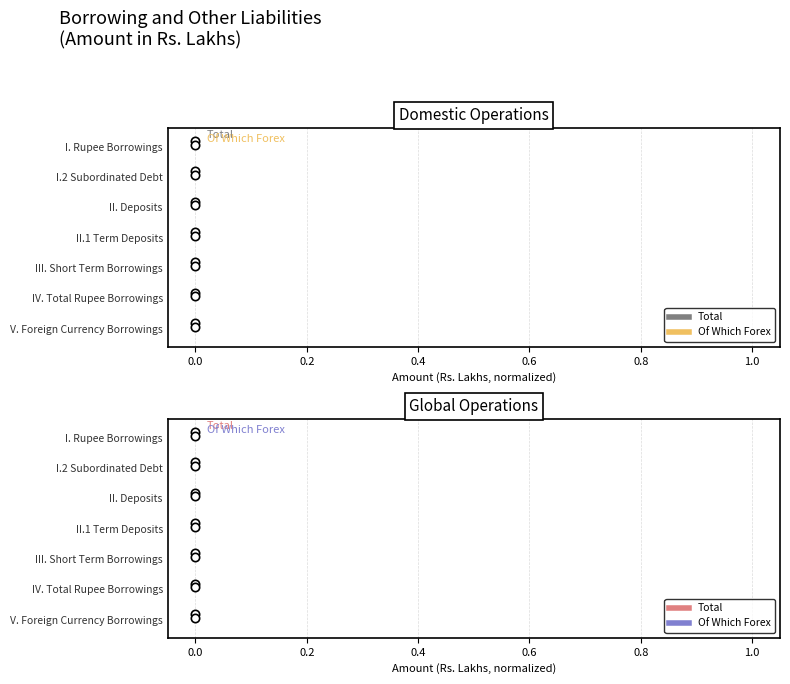

How many lines are shown in the chart?

2